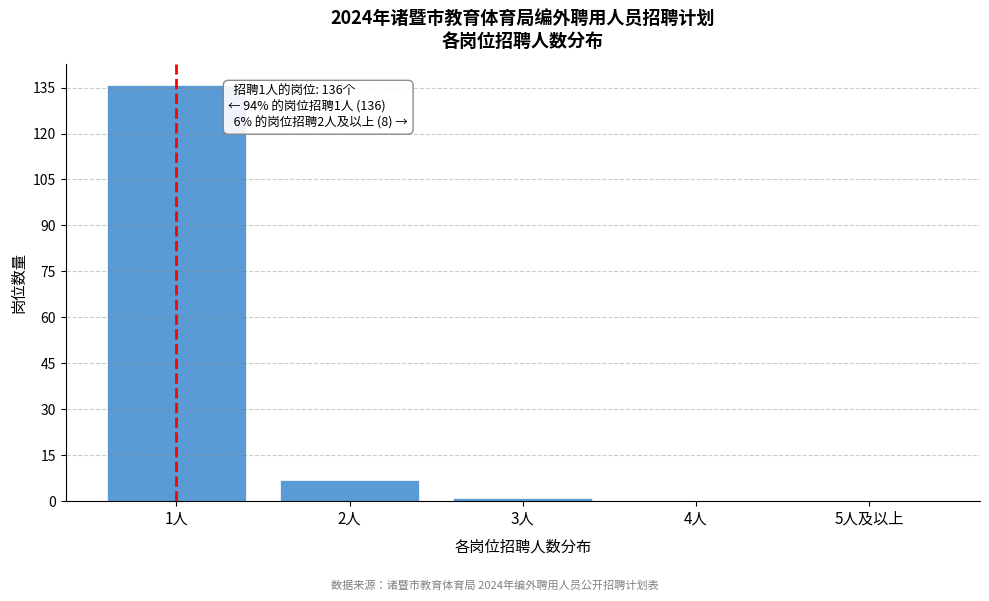

Reading left to right, what are all the values shown in this chart?

1人=136	2人=7	3人=1	4人=0	5人及以上=0